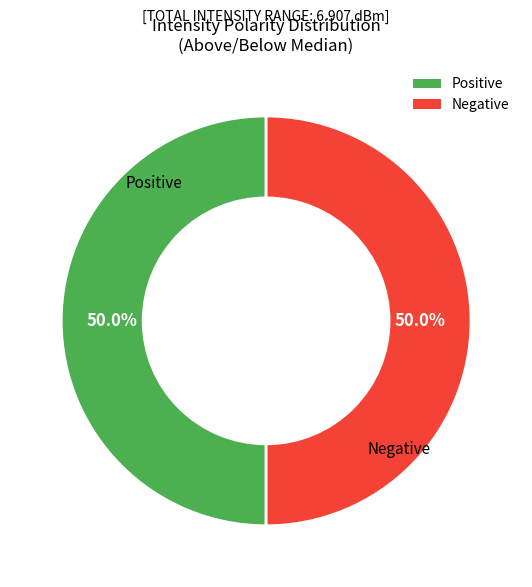

How much of the chart is everything except Positive?

50.0%